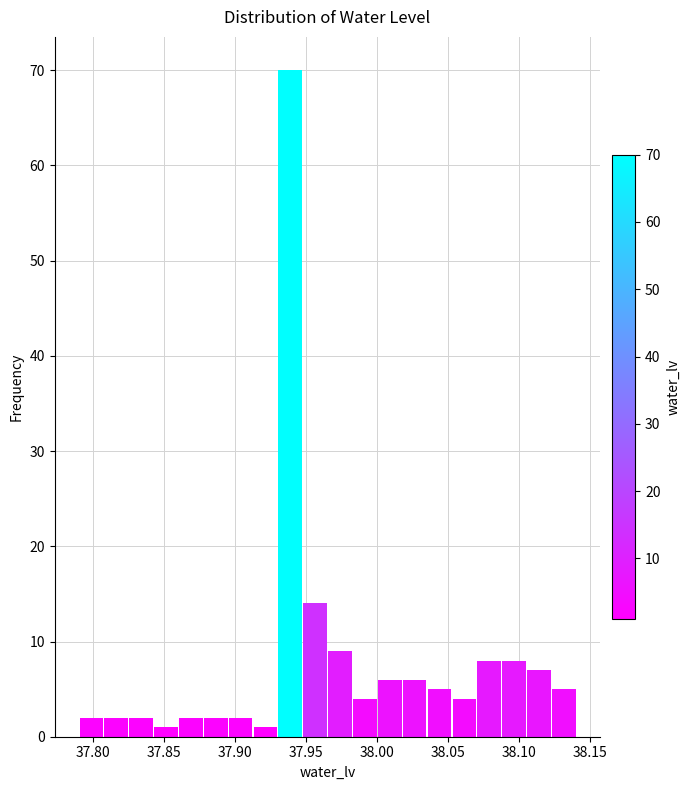

Read against the x-axis, roughly where is the centre of the tallest bar?

37.940